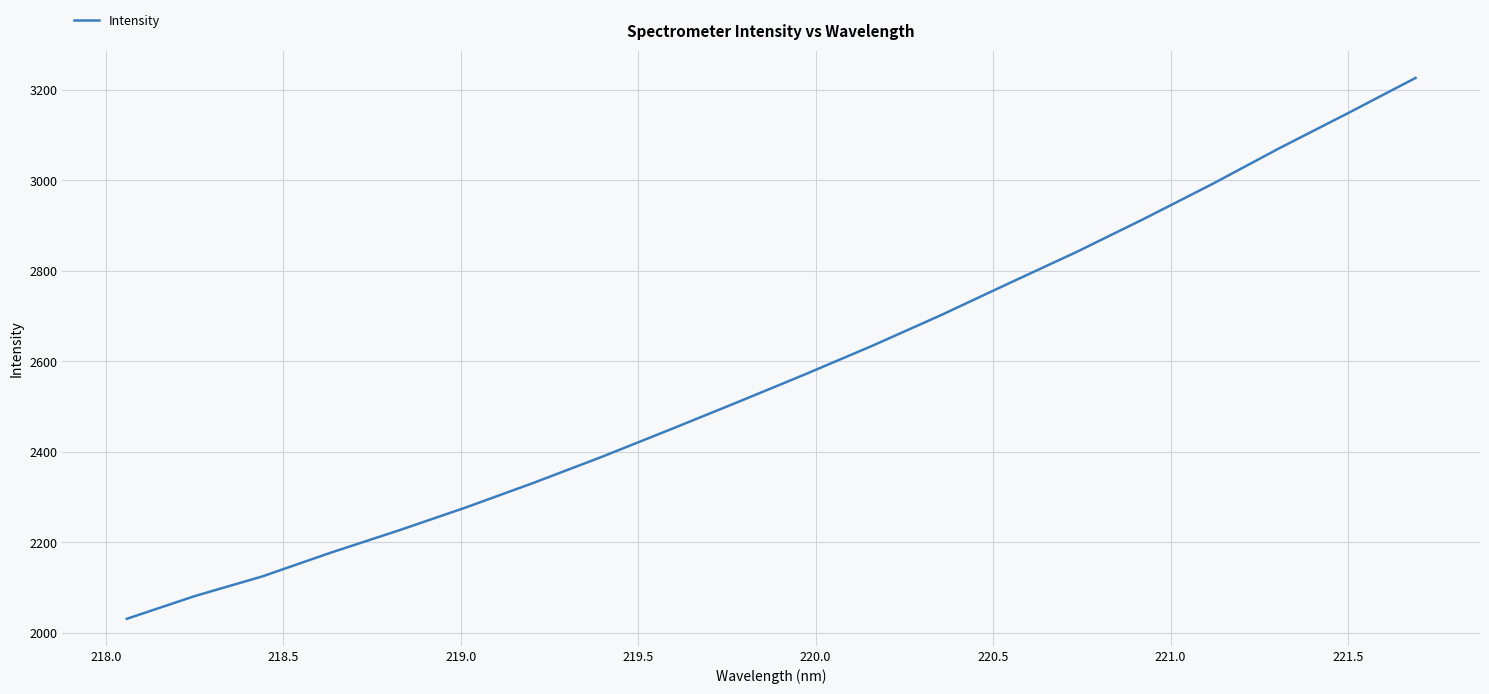

What is the difference between the maximum and minimum values?

1195.7